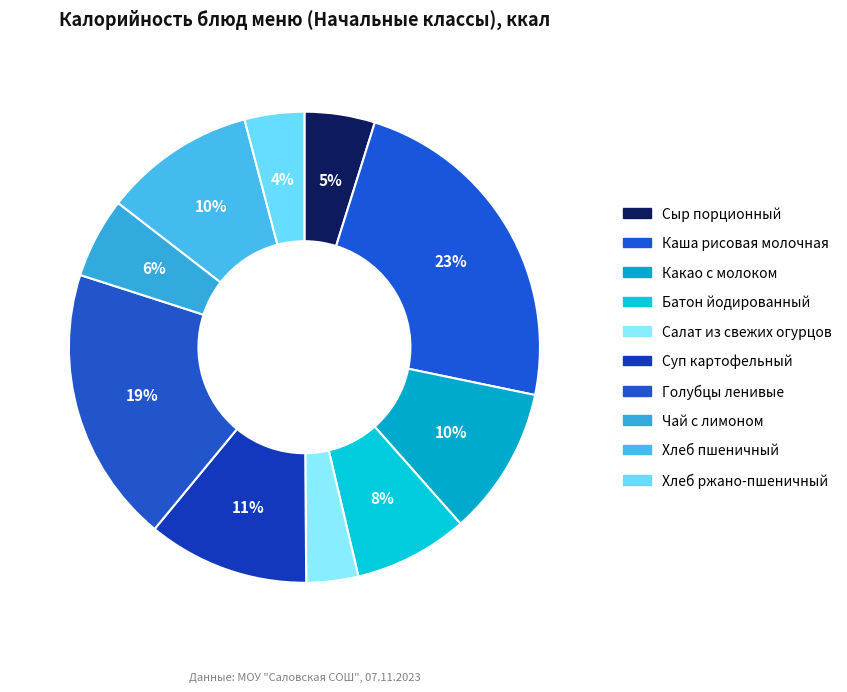

Count the number of slices in the pie.

10